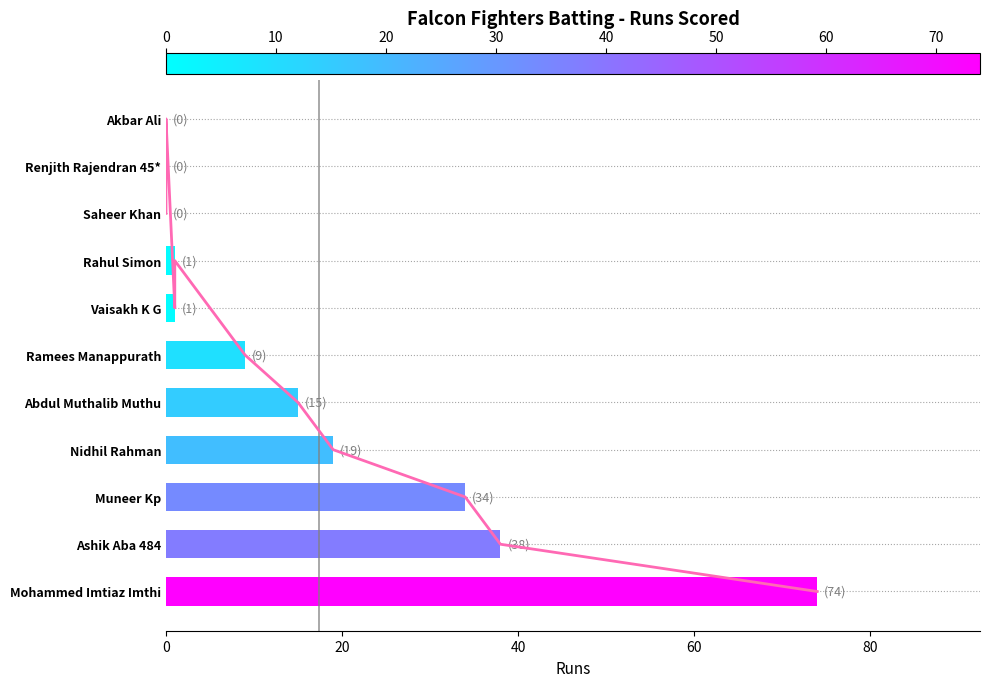

Is it true that the value at Nidhil Rahman is 7?

False